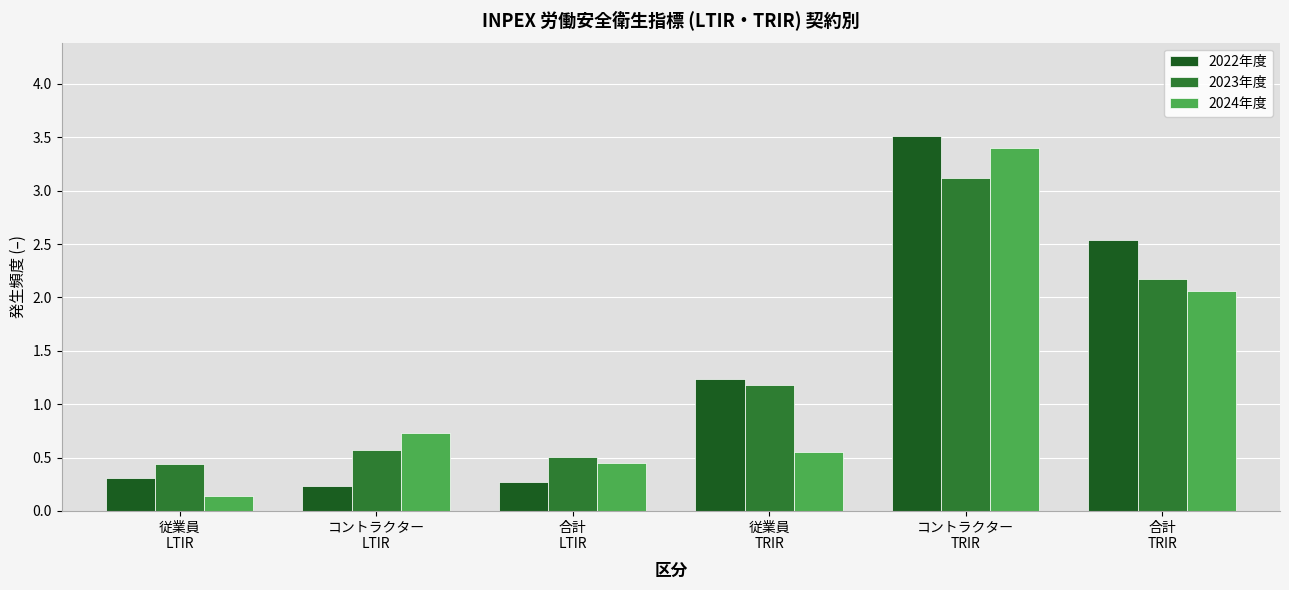

At how many categories does at least one series exceed 1?

3